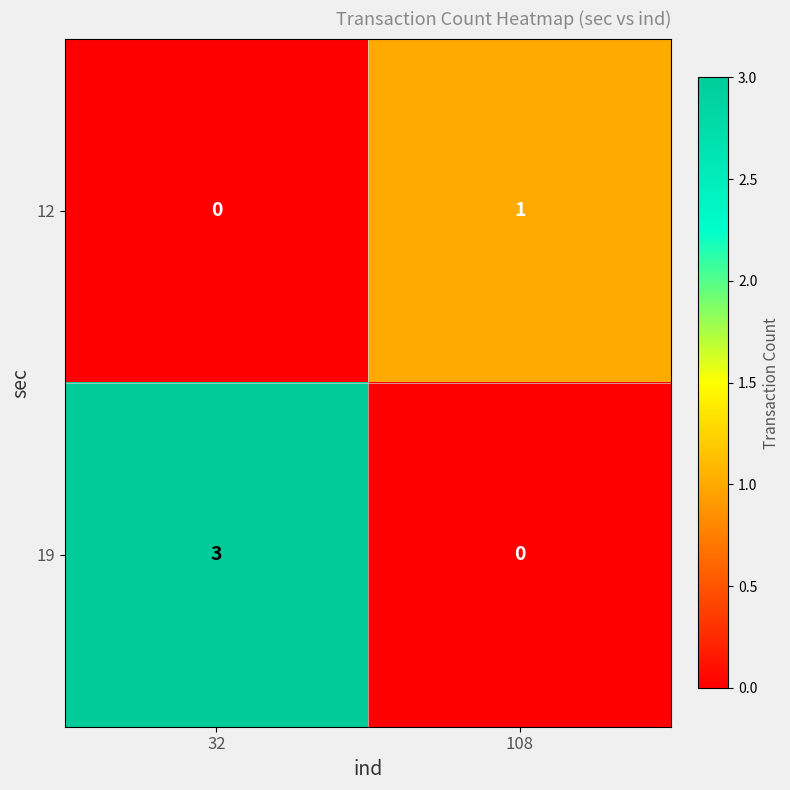

True or false: 19 has a value of 2 at 108.

False